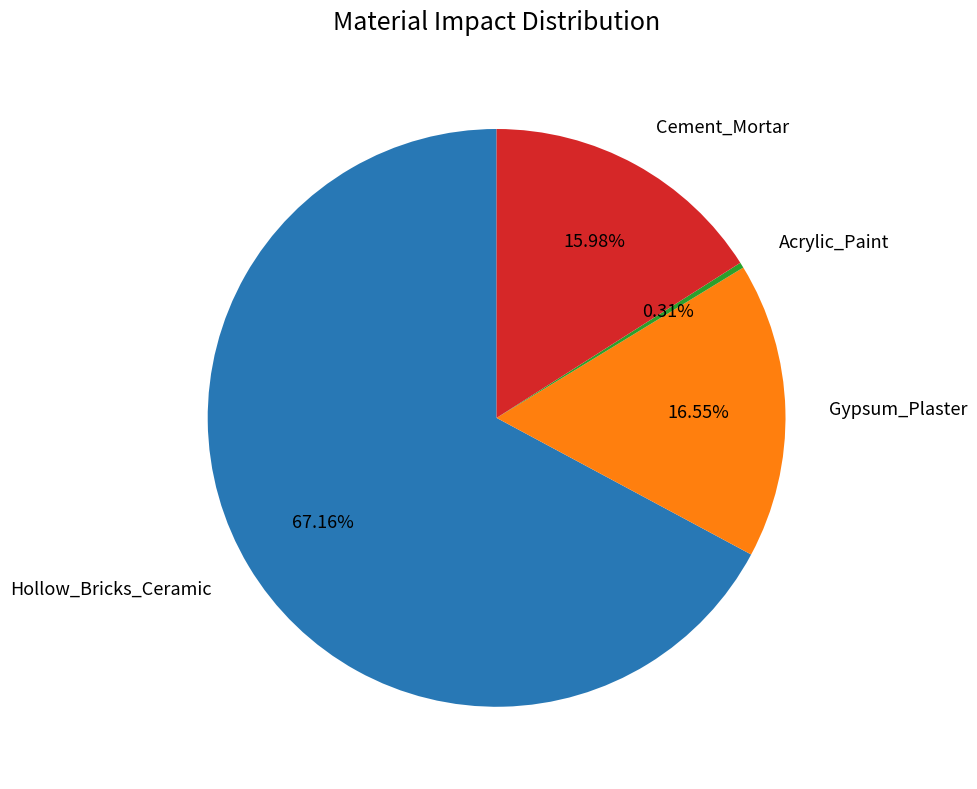

Count the number of slices in the pie.

4